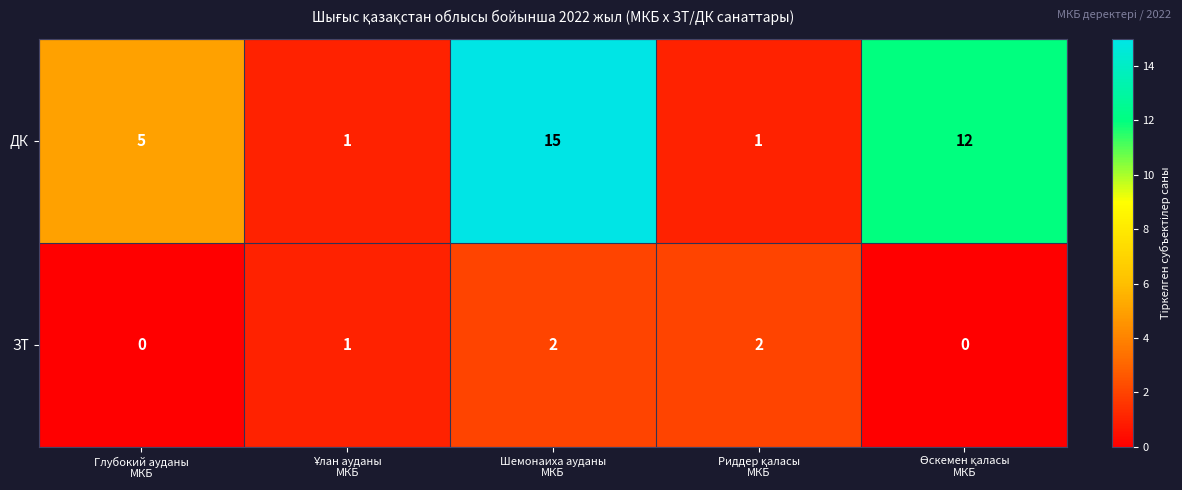

How many ЗТ values are between 0 and 2?

5